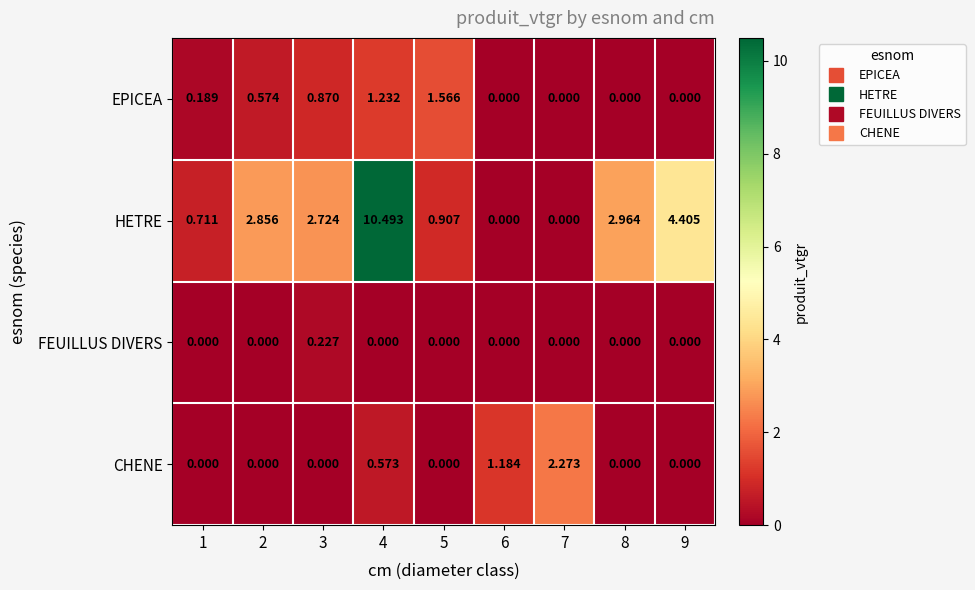

Is the value of CHENE at 1 greater than the value of HETRE at 1?

No